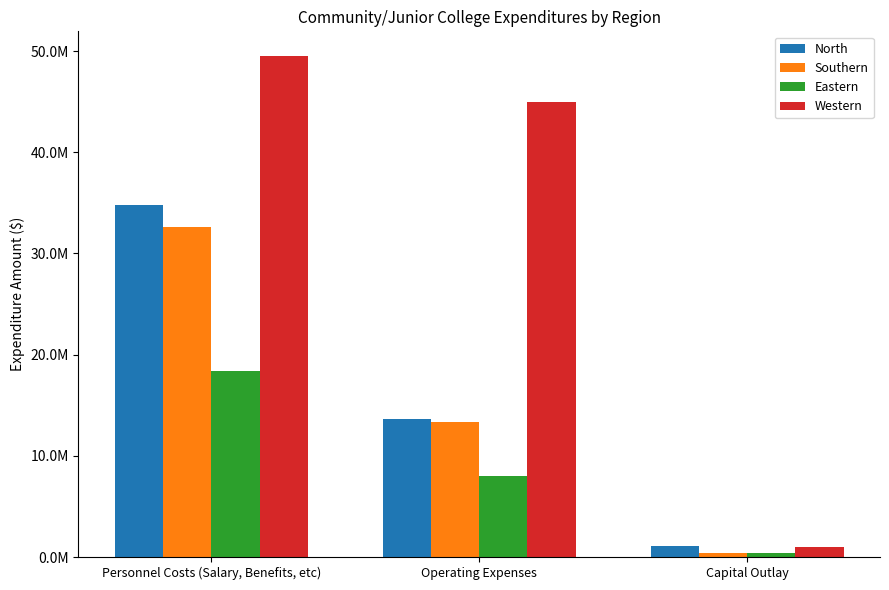

At which category does the chart reach its minimum across all series?

Capital Outlay